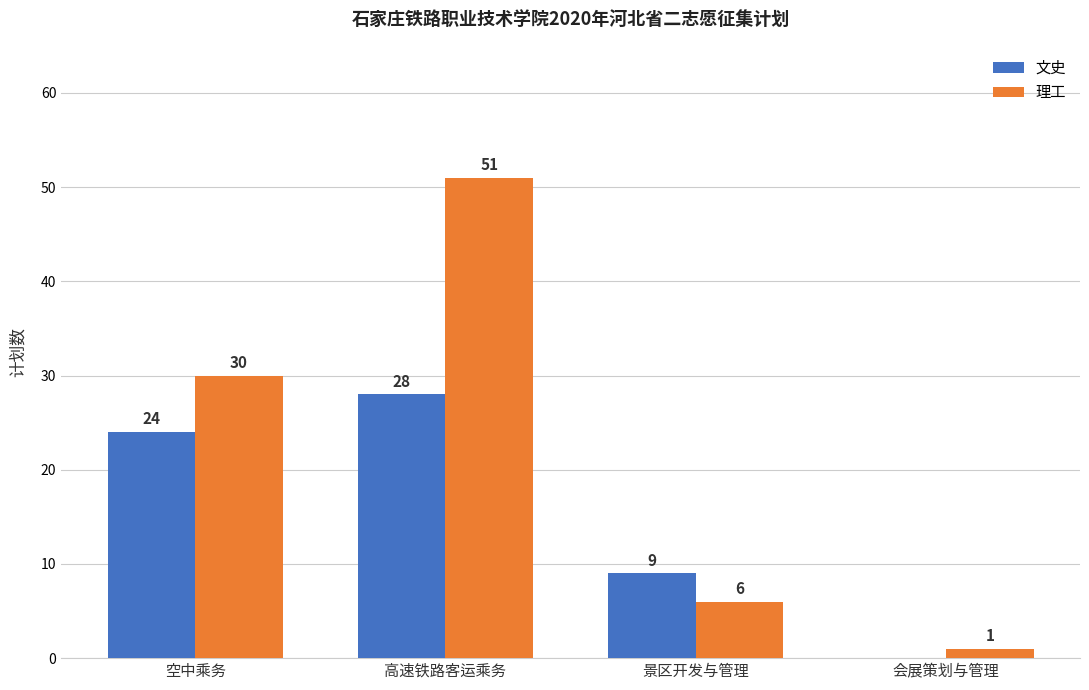

Which series has the widest spread of values?

理工